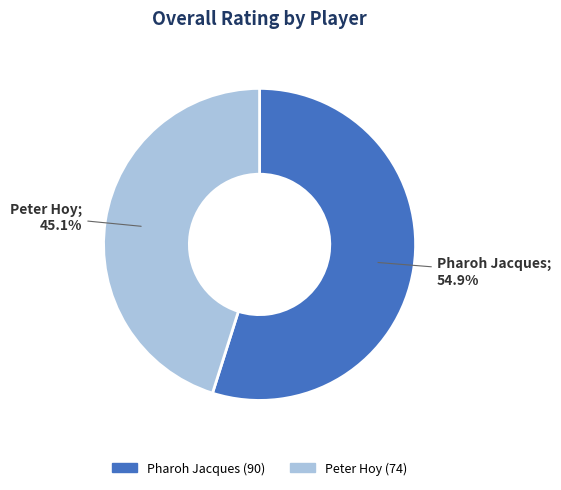

Approximately how many times larger is the value at Peter Hoy compared to Pharoh Jacques?

0.8